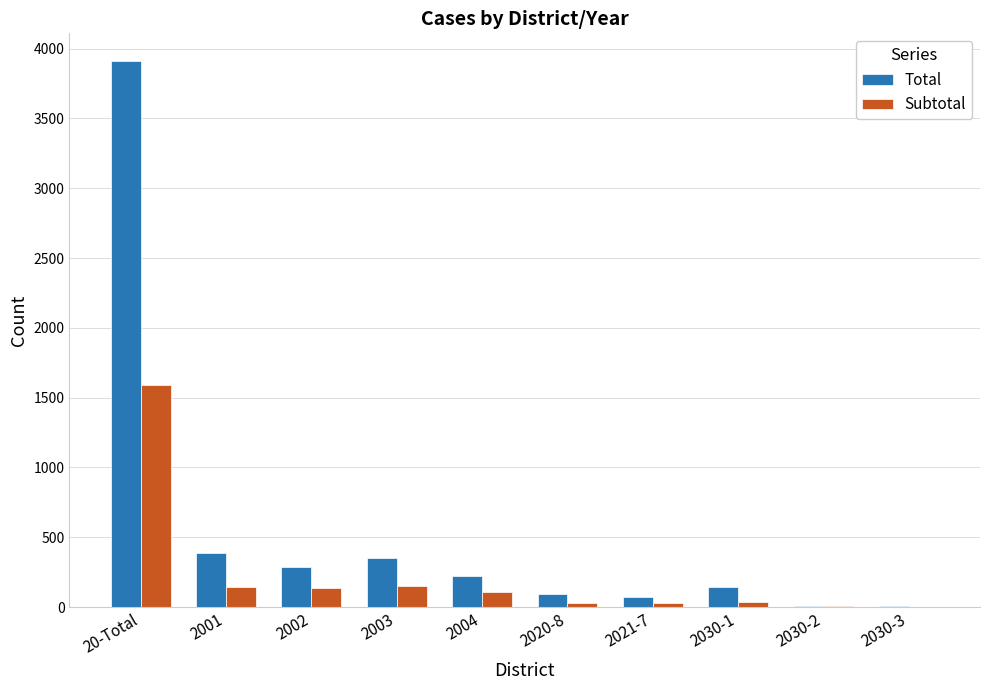

Are the bars grouped side by side (vs. stacked)?

Yes